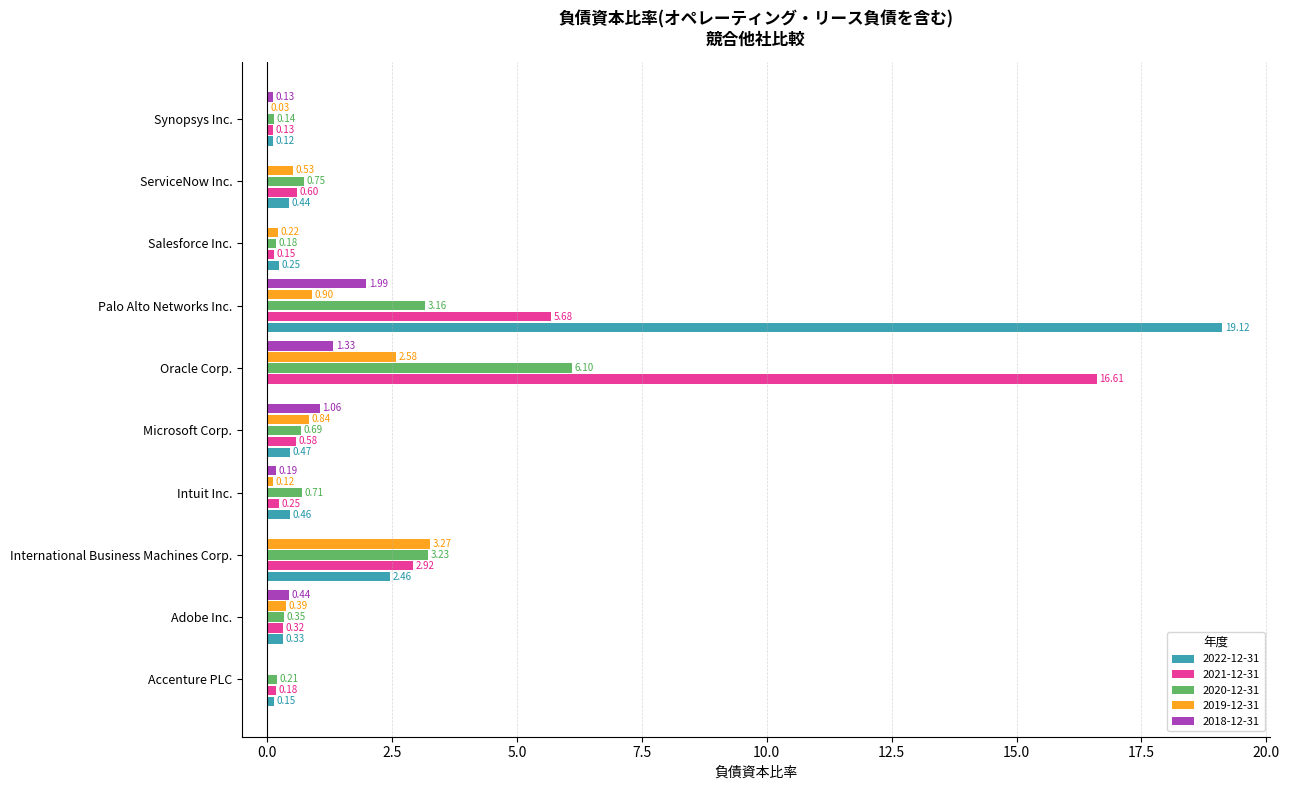

At which label is 2021-12-31 closest to 8?

Palo Alto Networks Inc.